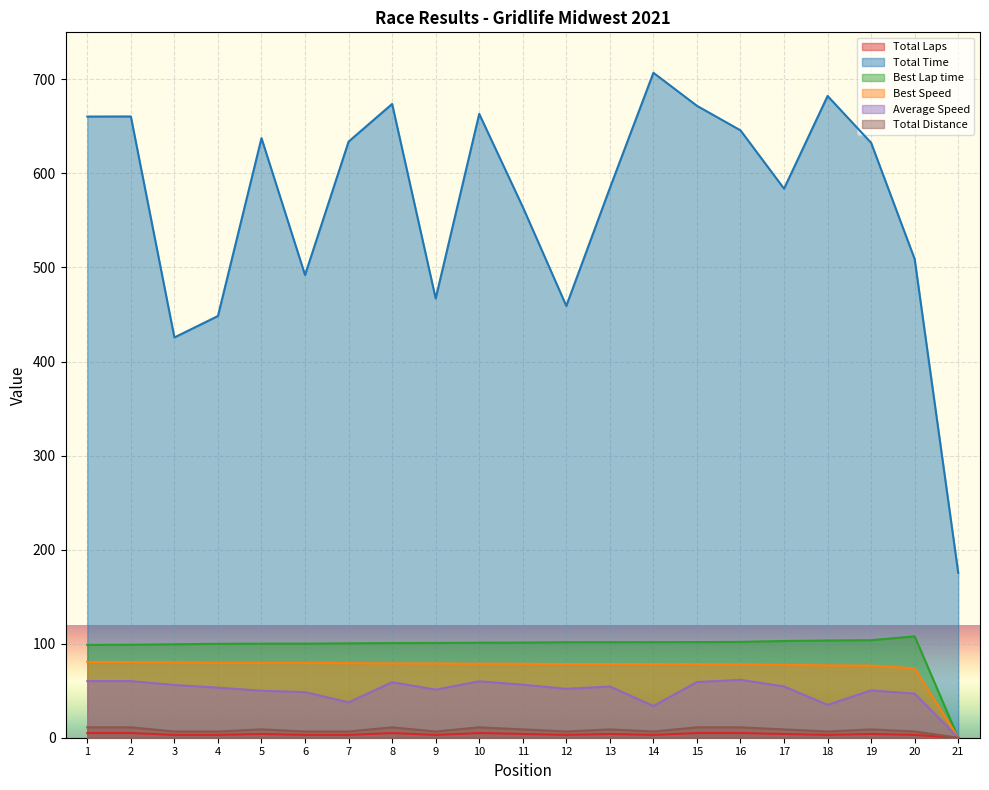

Which series has the largest range (max minus min)?

Total Time